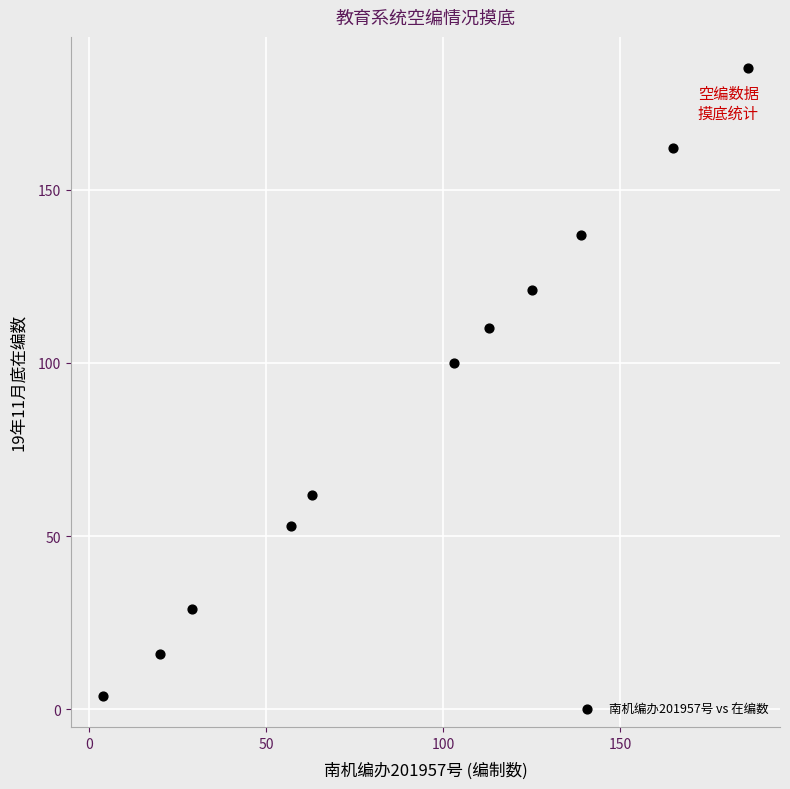

What is the average Y value?

89